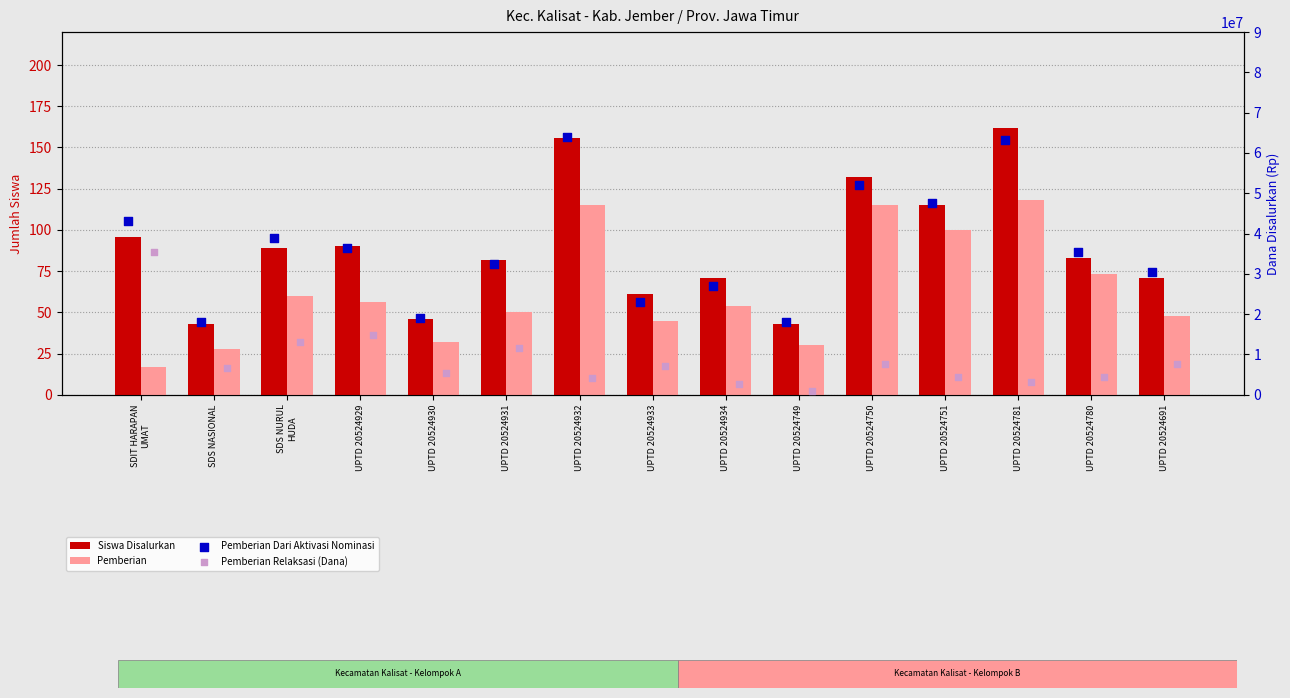

Which series has the largest Y range (max minus min)?

Pemberian Dari Aktivasi Nominasi